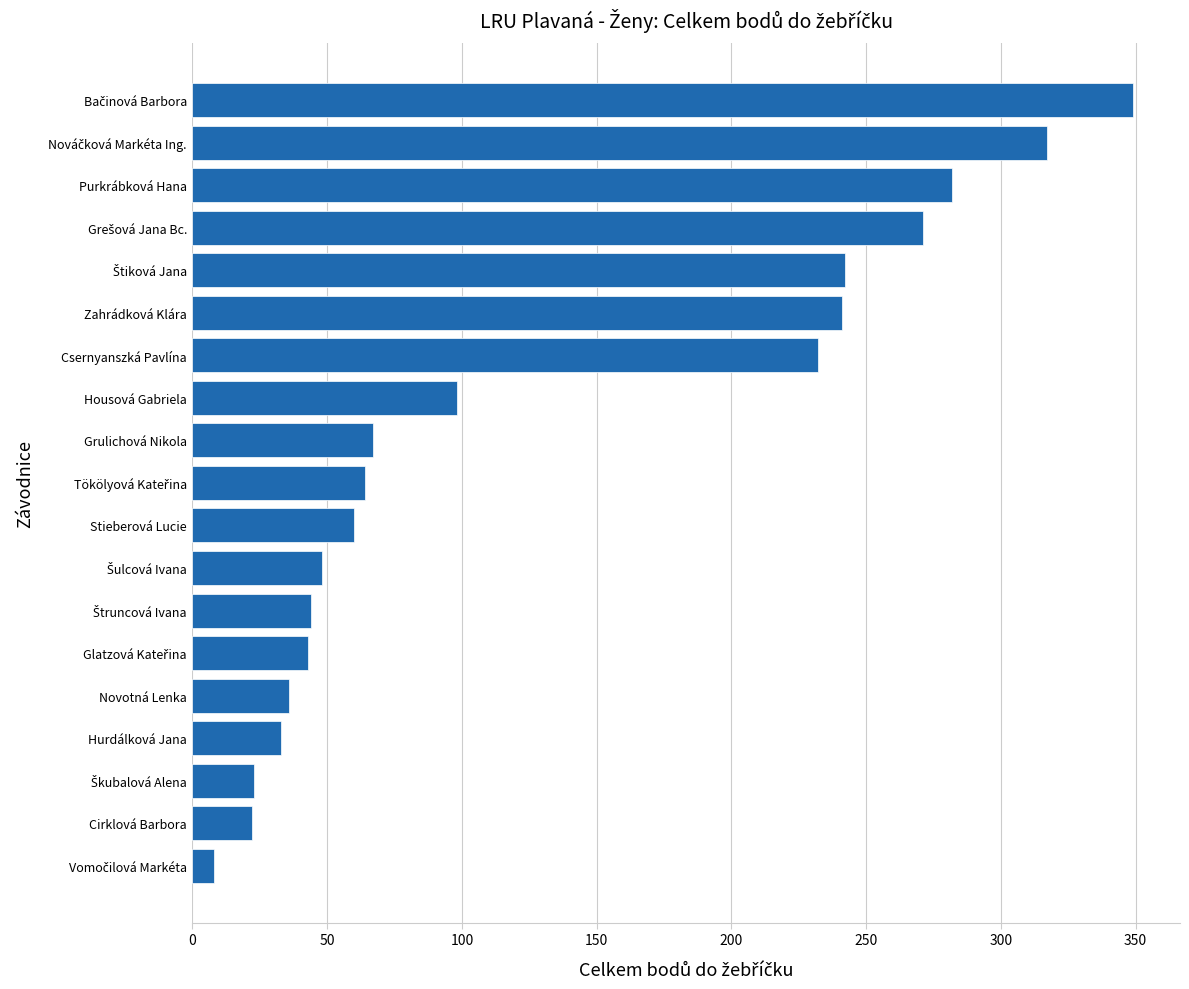

The value at Housová Gabriela is 98. True or false?

True